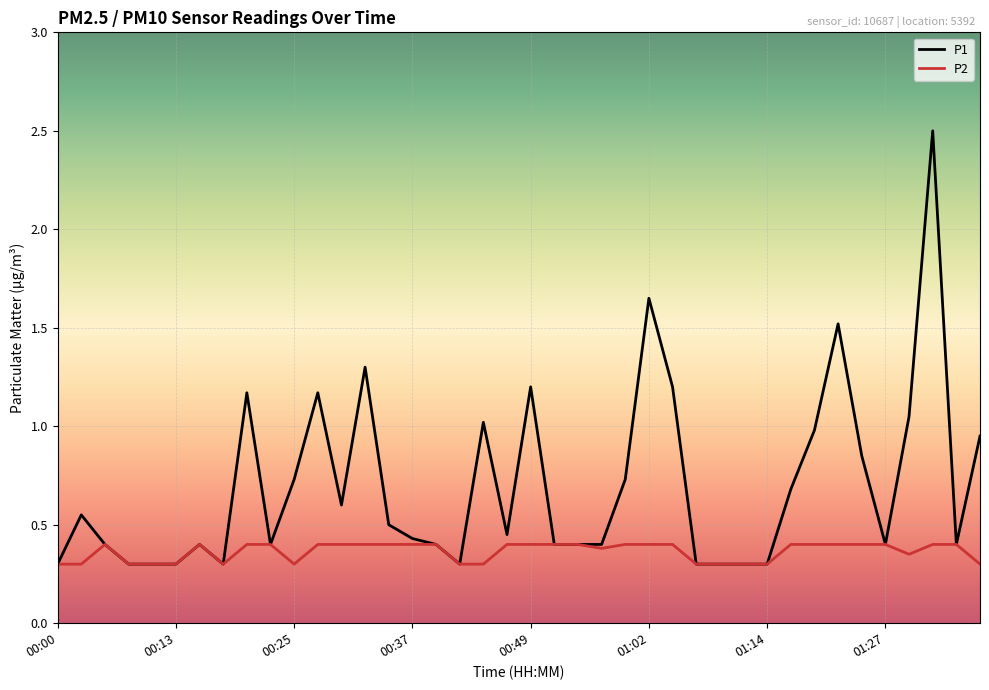

Which series has the widest spread of values?

P1